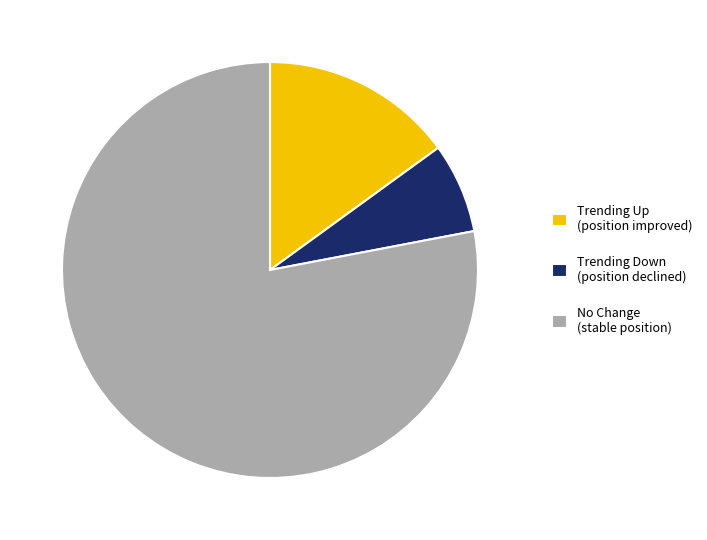

Which category has the smallest portion of the pie?

Trending Down (position declined)